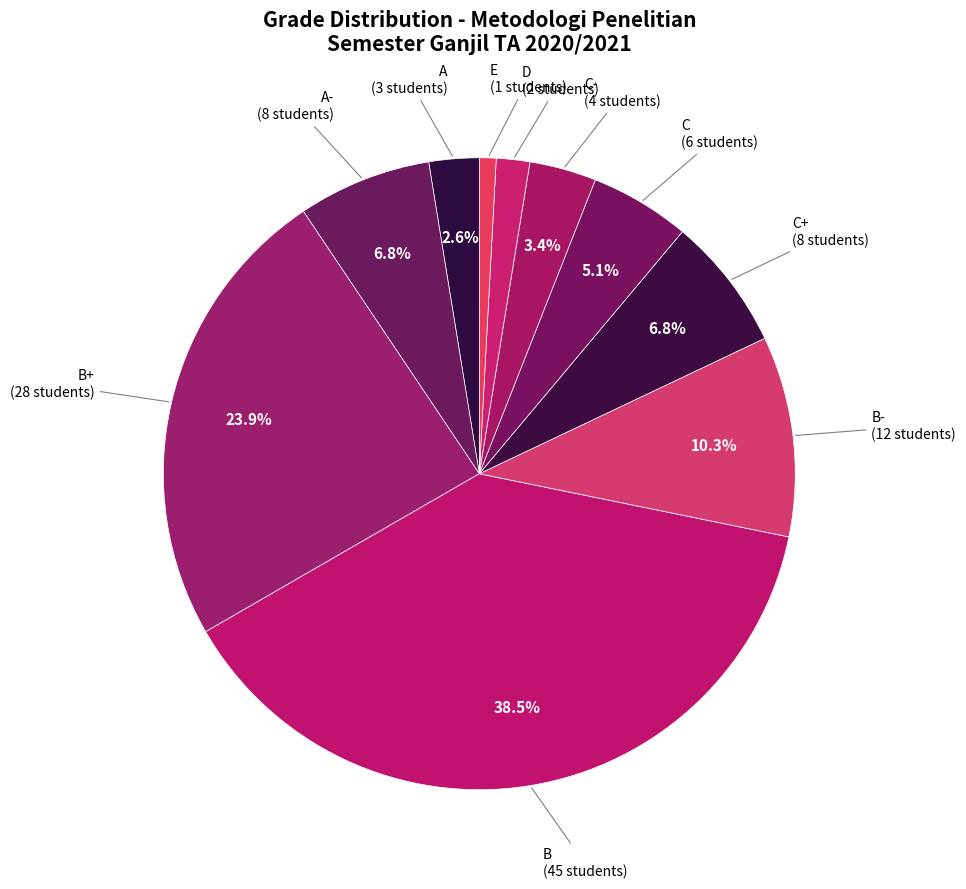

Count the number of slices in the pie.

10